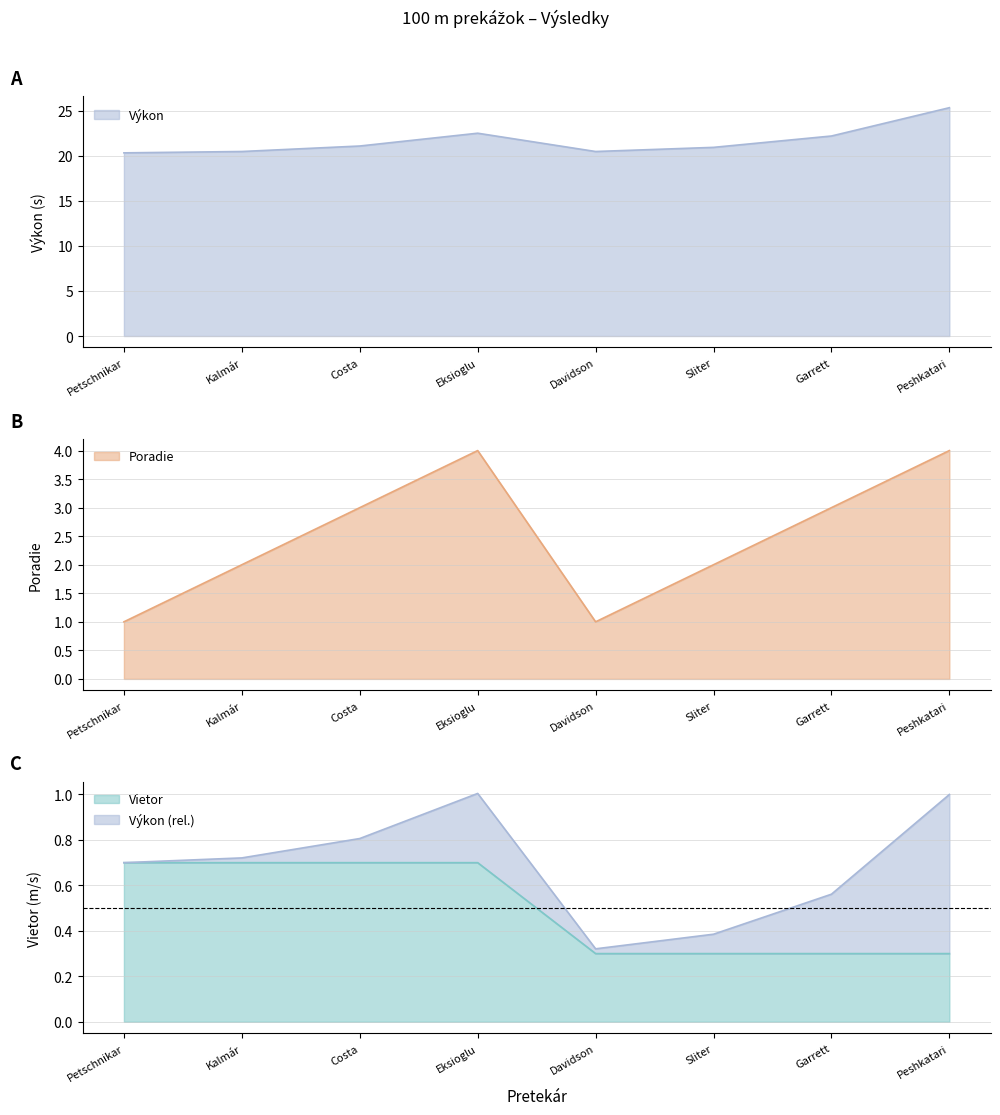

True or false: Vietor and Poradie cross at least once.

False